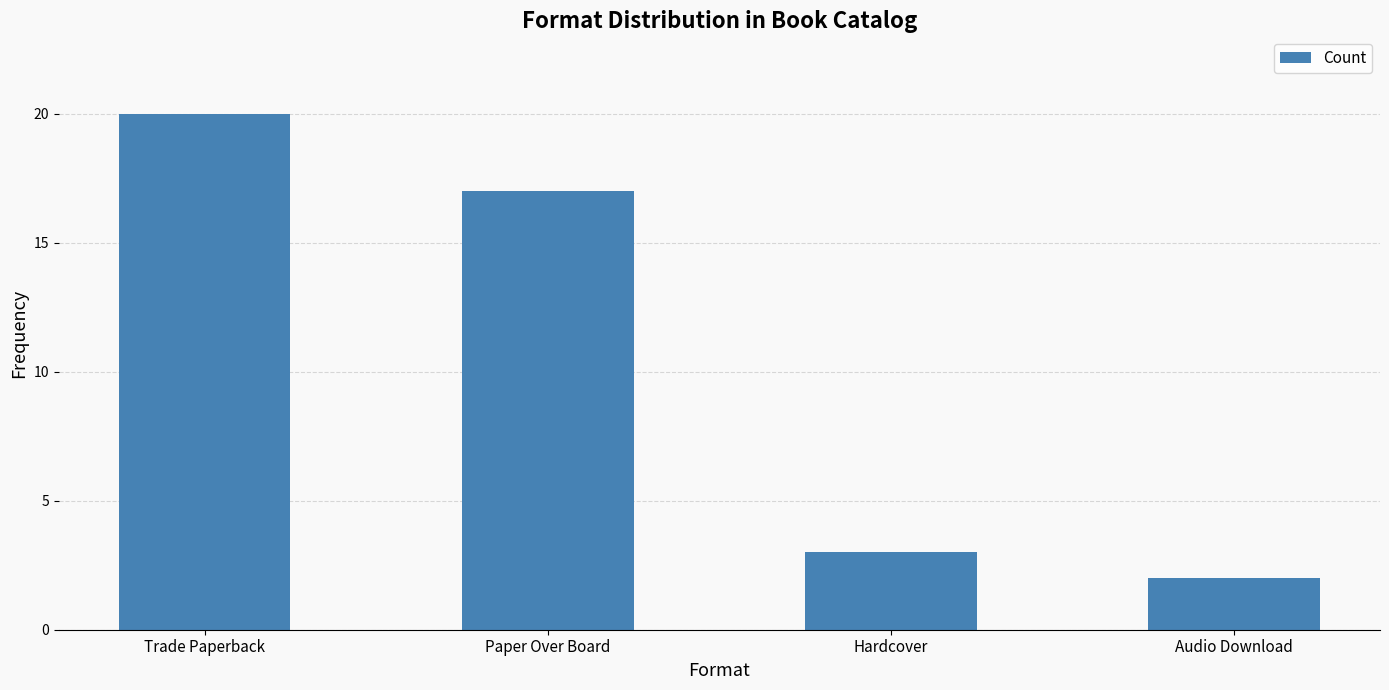

Reading left to right, list all the values displayed in this chart.

Trade Paperback=20	Paper Over Board=17	Hardcover=3	Audio Download=2